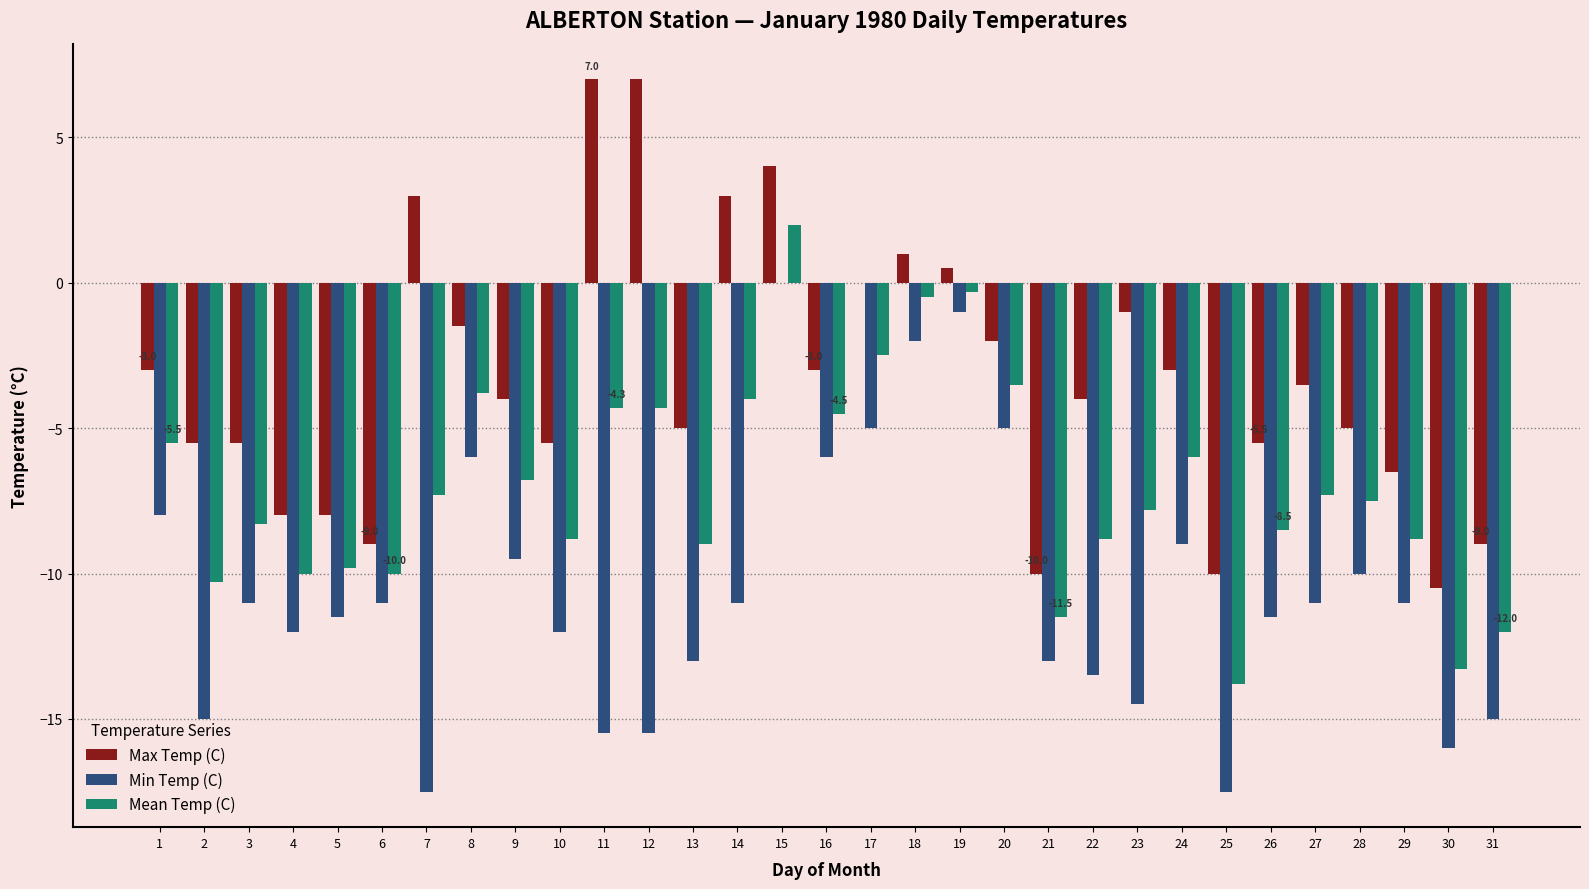

What is the greatest value displayed?

7.0